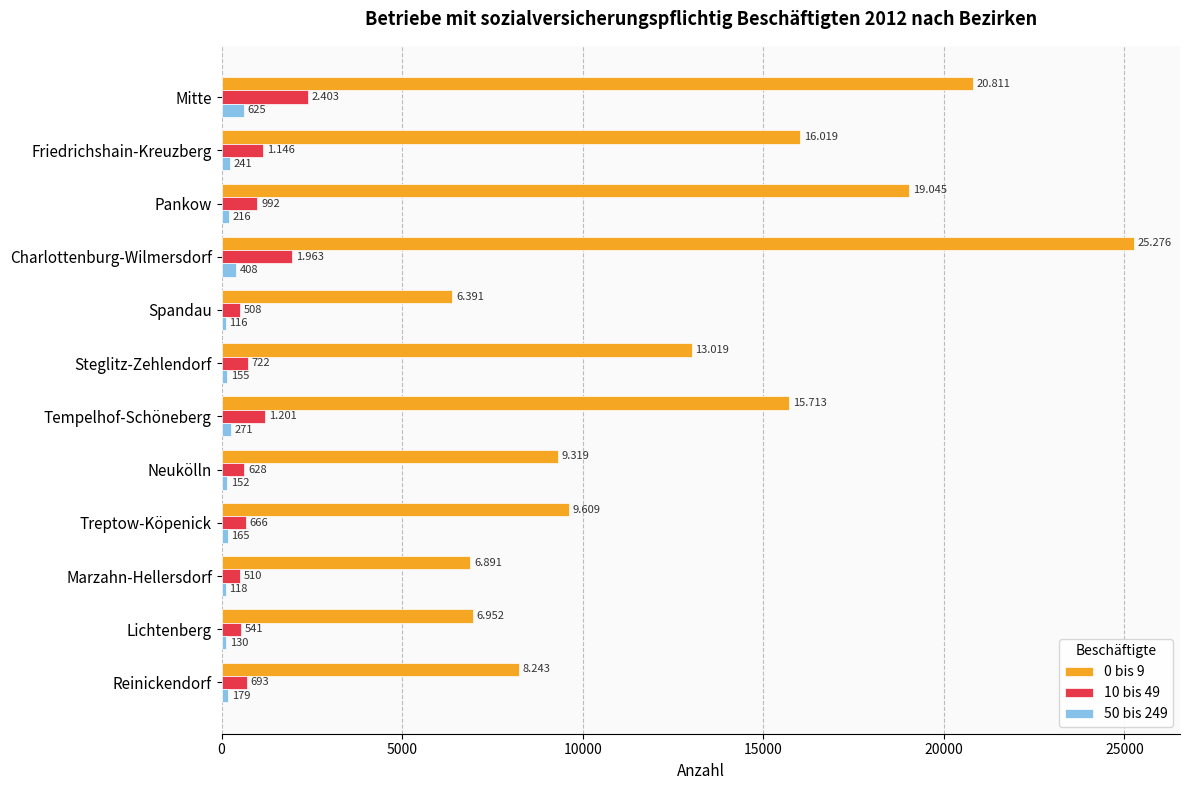

Rank the series by their maximum value, from highest to lowest.

0 bis 9, 10 bis 49, 50 bis 249